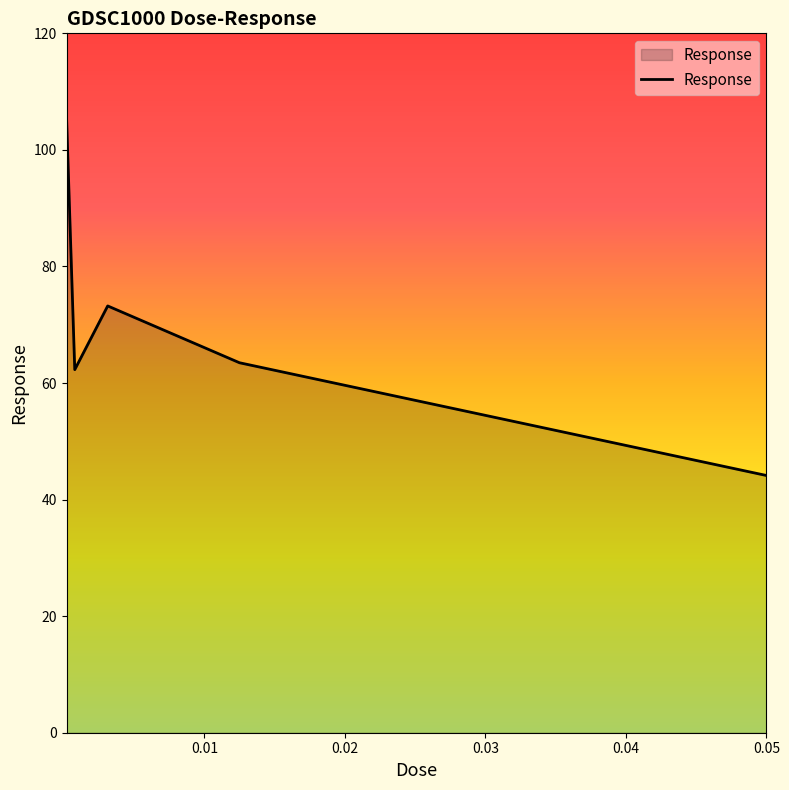

What is the average value?

69.8